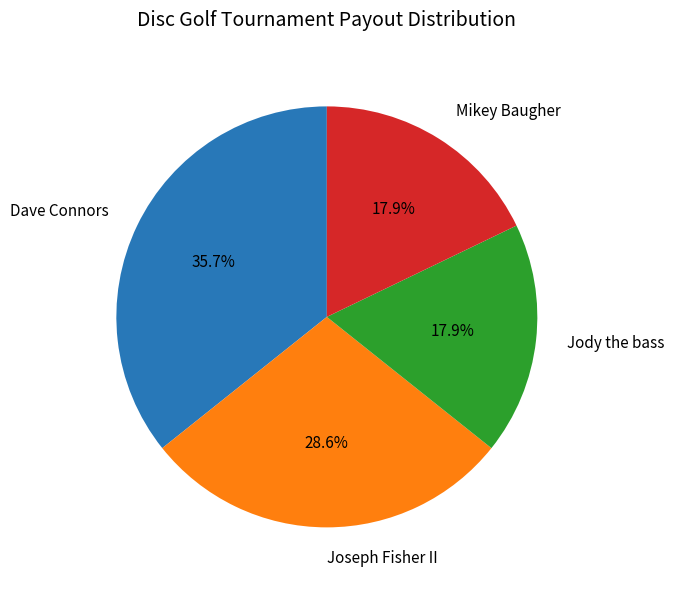

Is there a majority slice in this chart?

No